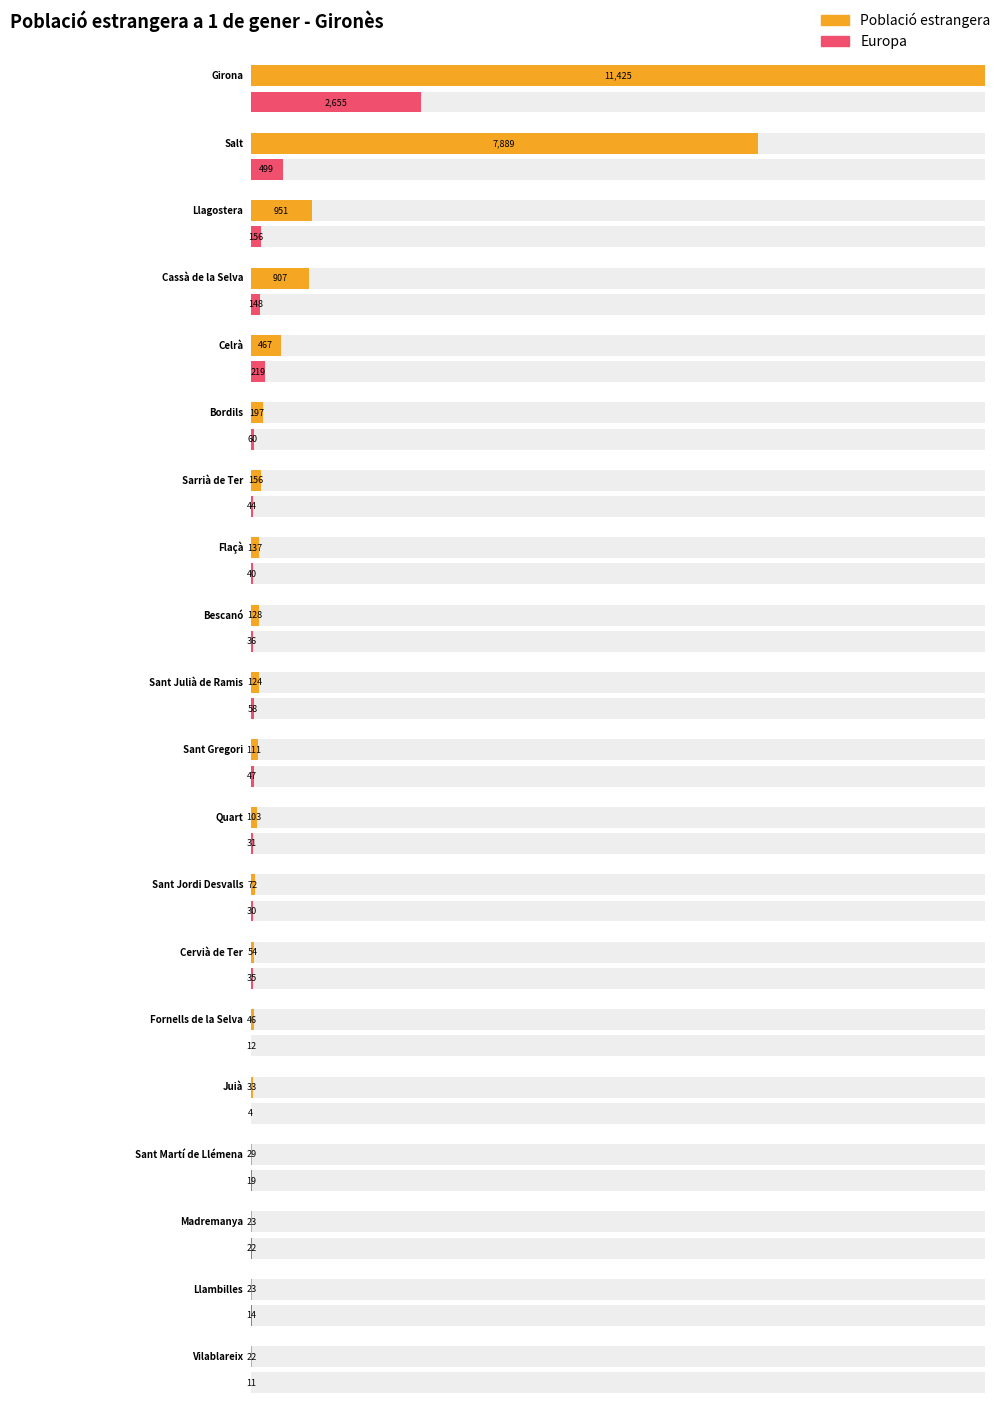

How many values in the Població estrangera series exceed 124?

9